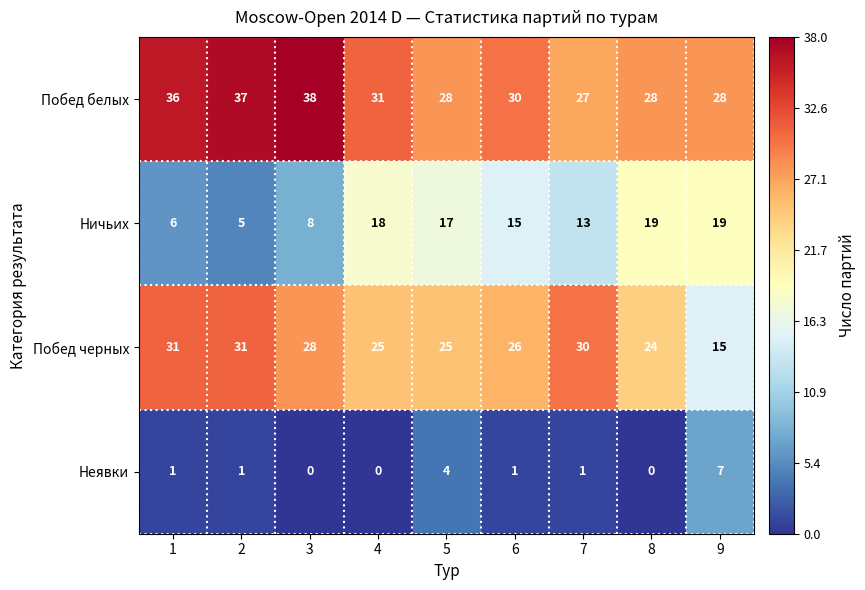

Which series changed the most between 5 and 6?

Неявки